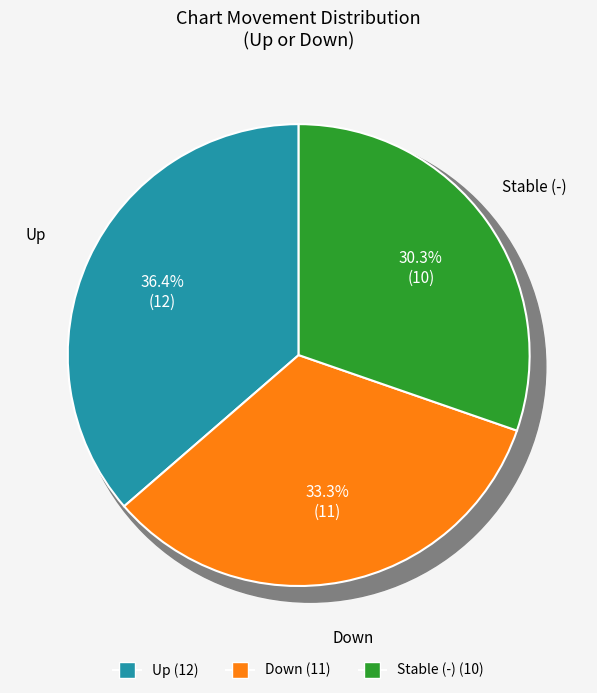

Which has a higher value, - or up?

up